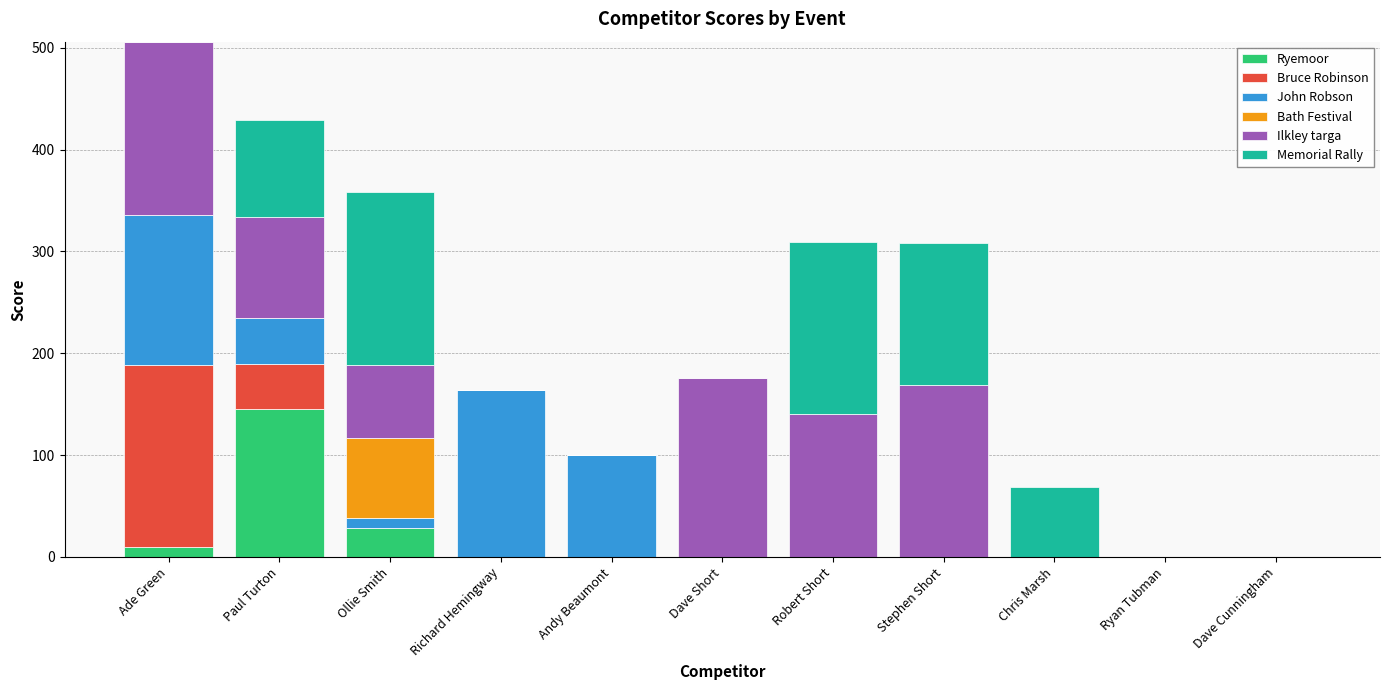

What is the total value across all series at Robert Short?

309.6